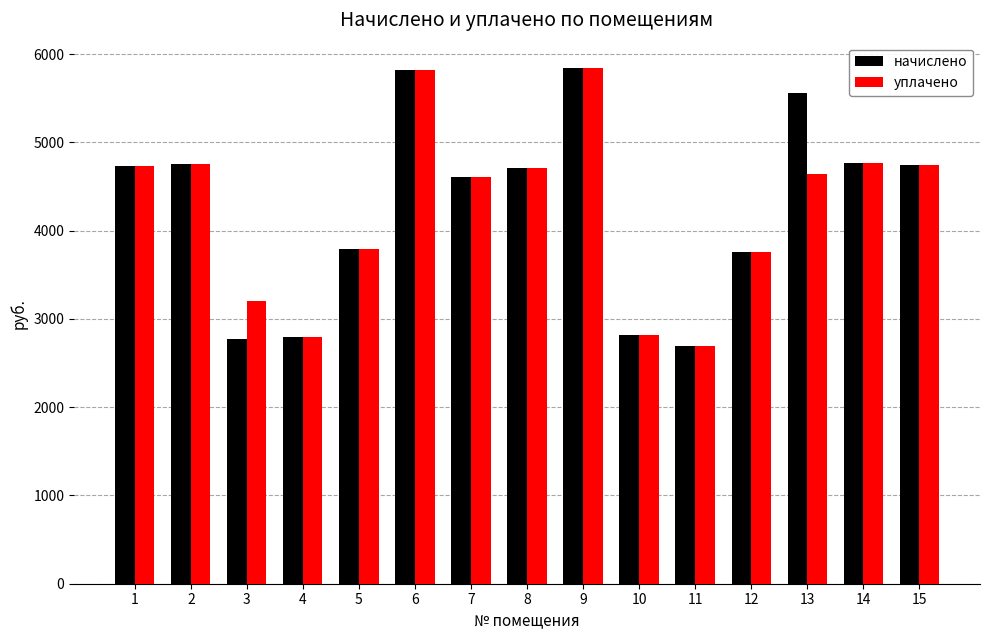

Does the chart contain any negative values?

No